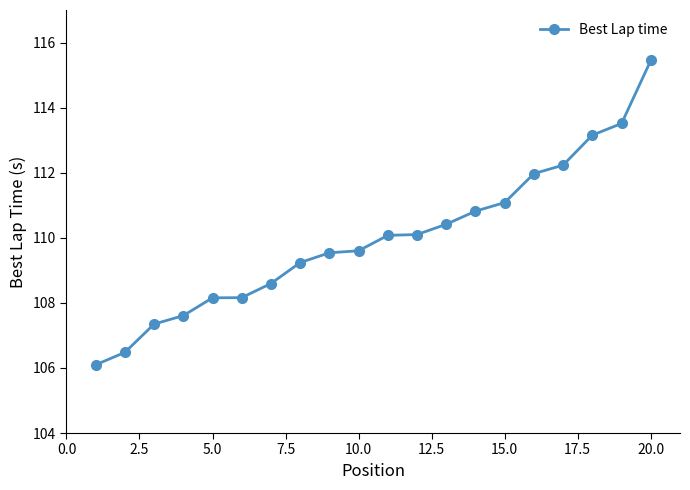

What is the smallest value displayed?

106.1